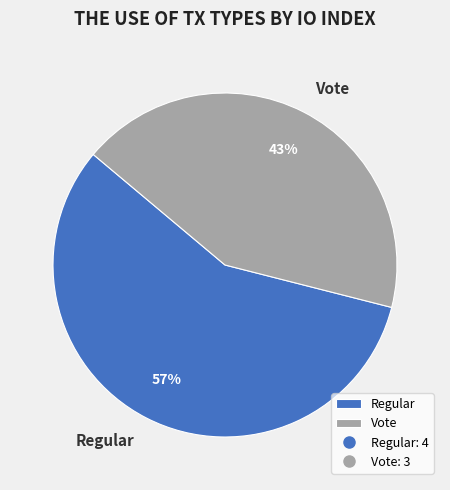

Between Regular and Vote, which is larger?

Regular